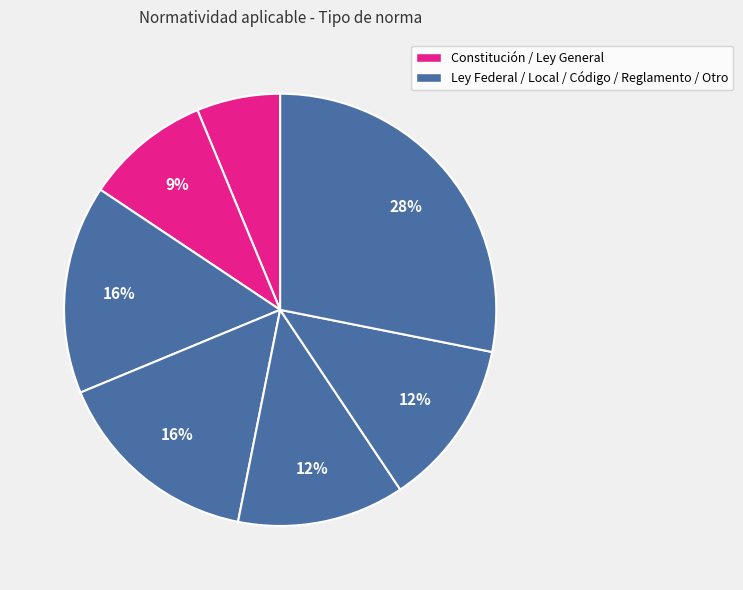

How many slices are in this pie chart?

7